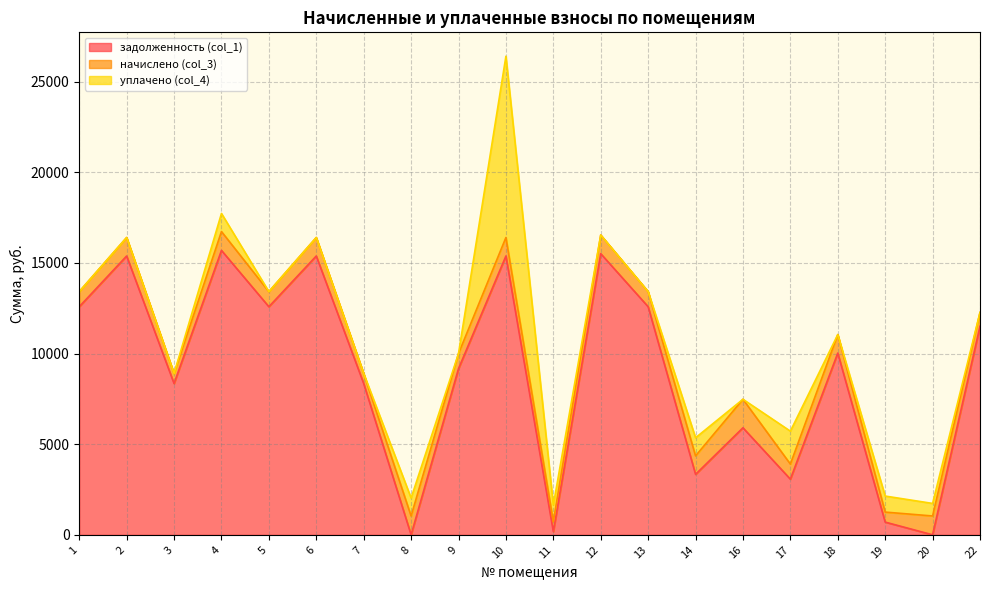

At which label does уплачено (col_4) reach its peak?

10